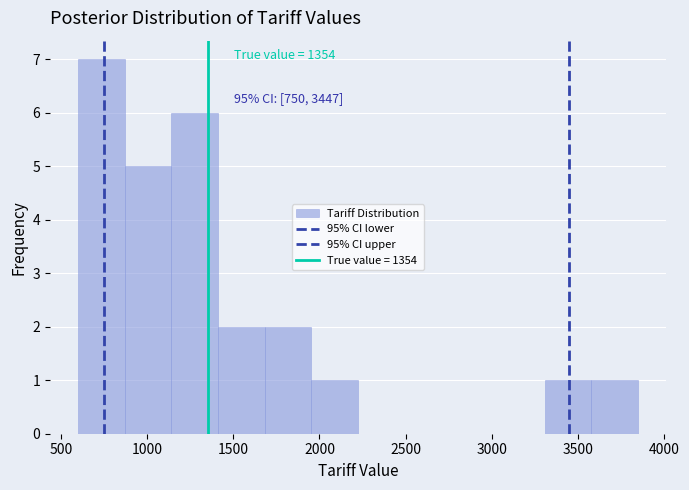

Which range on the x-axis has the tallest bar?

600 to 850